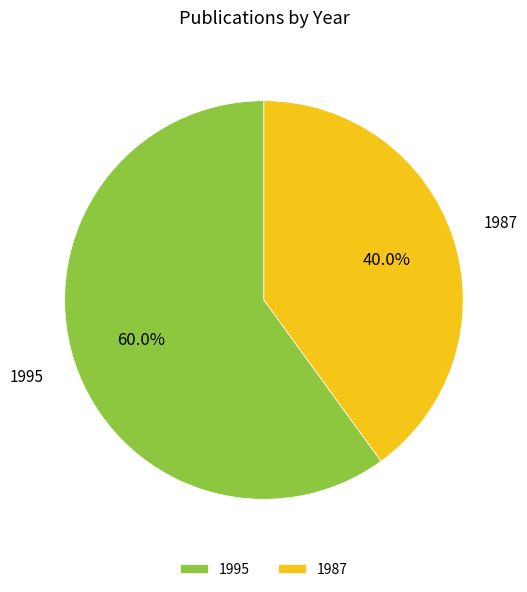

Which has a higher value, 1995 or 1987?

1995